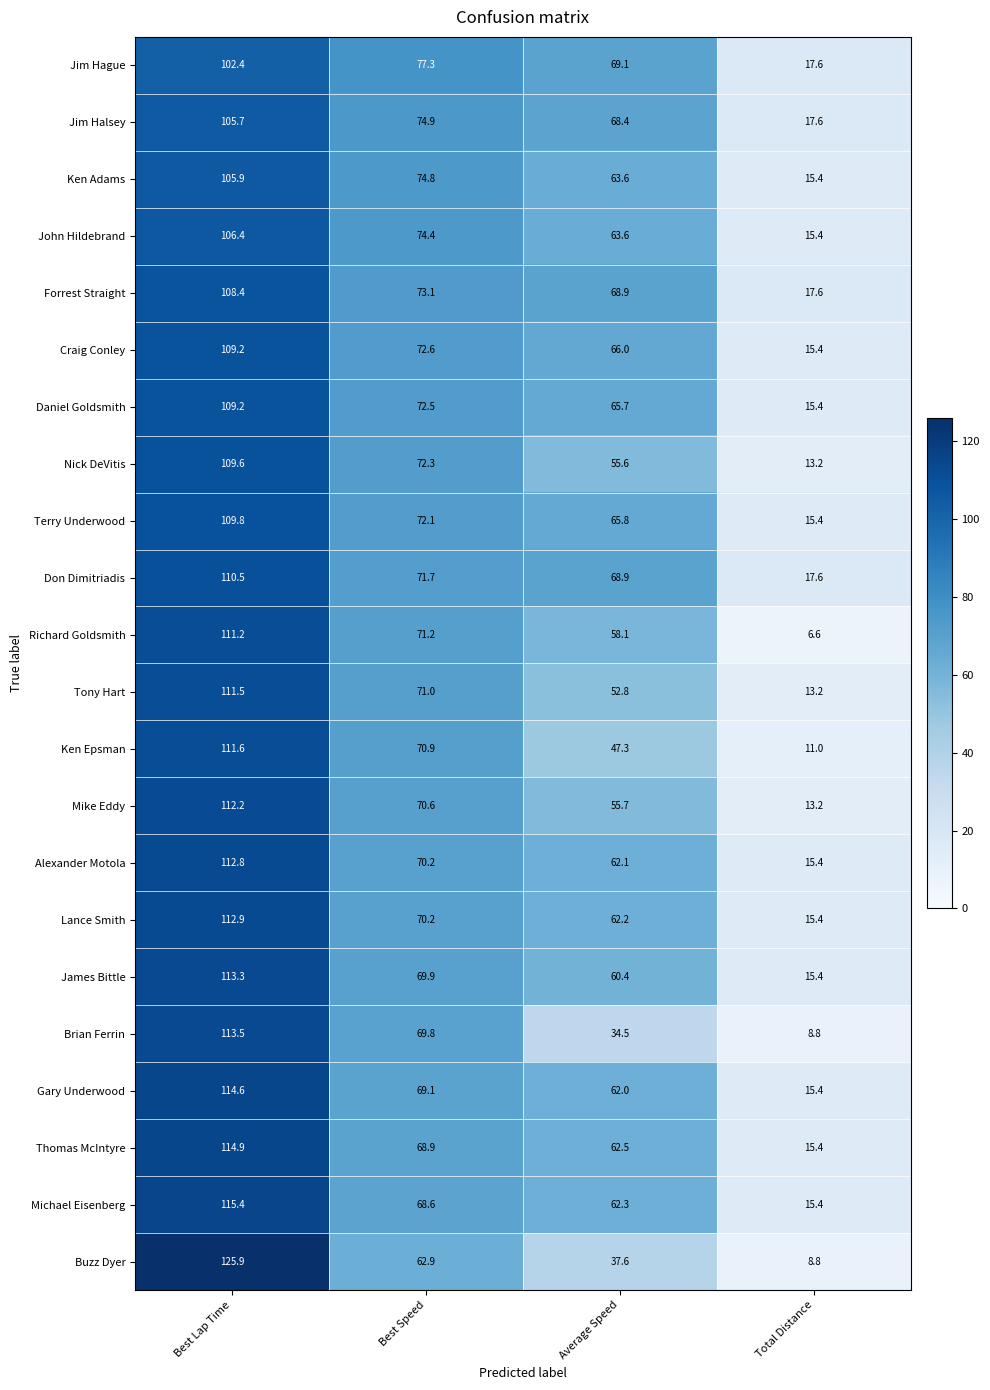

Which series has the widest spread of values?

Buzz Dyer